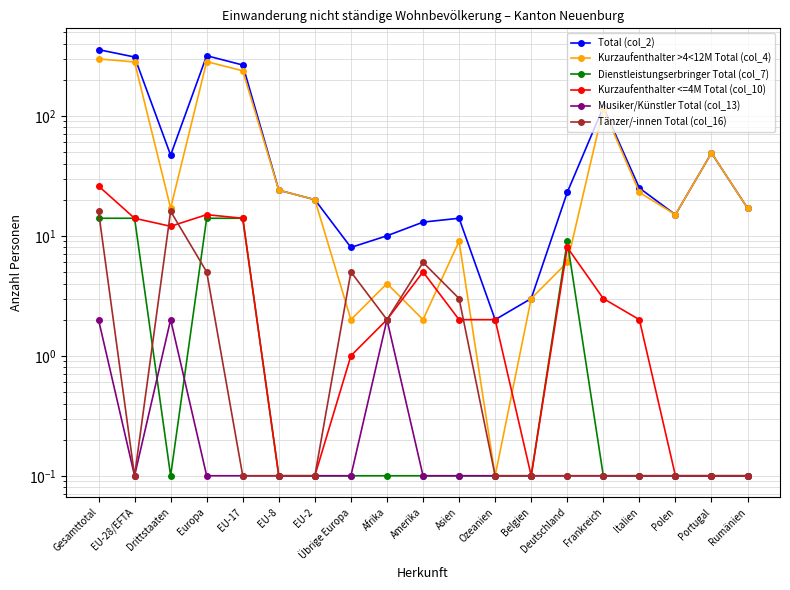

True or false: Tänzer/-innen Total (col_16) and Total (col_2) cross at least once.

False